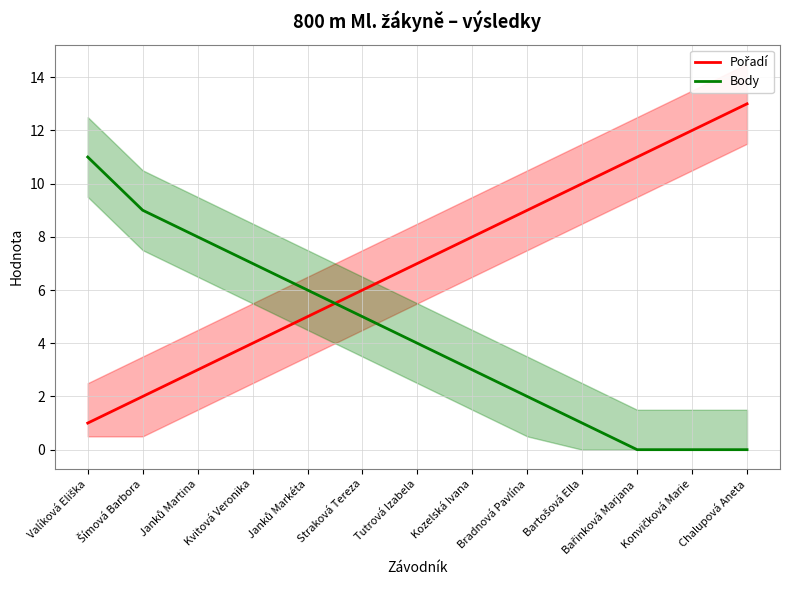

How many times do Pořadí and Body cross each other?

1